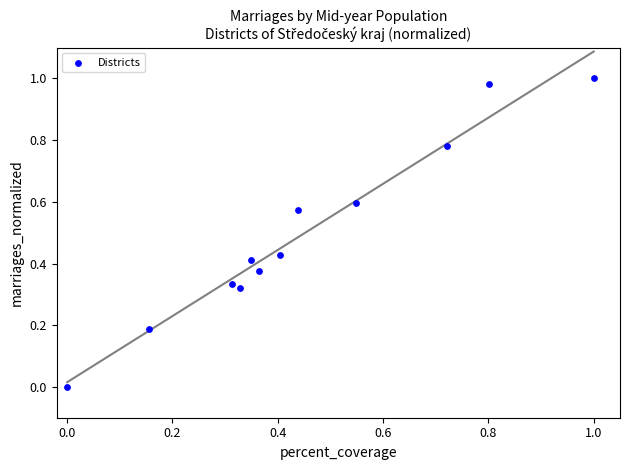

What is the average X value?

0.5